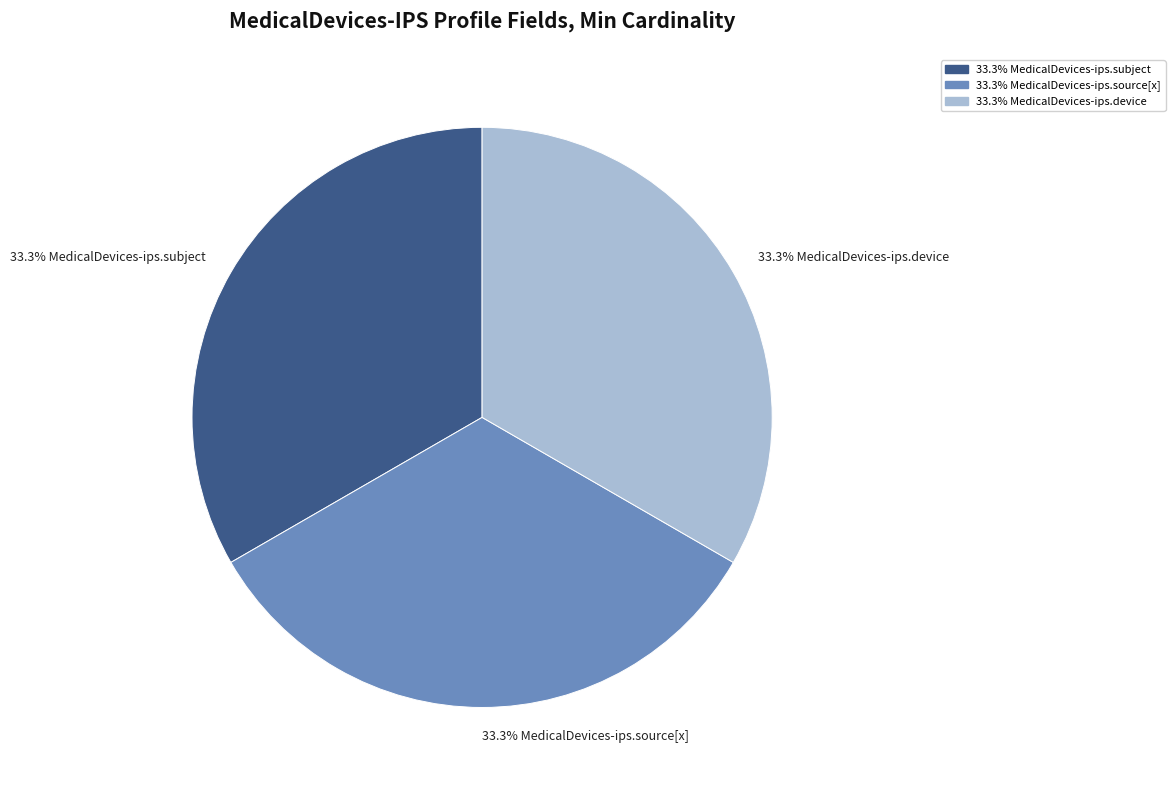

Is there a majority slice in this chart?

No